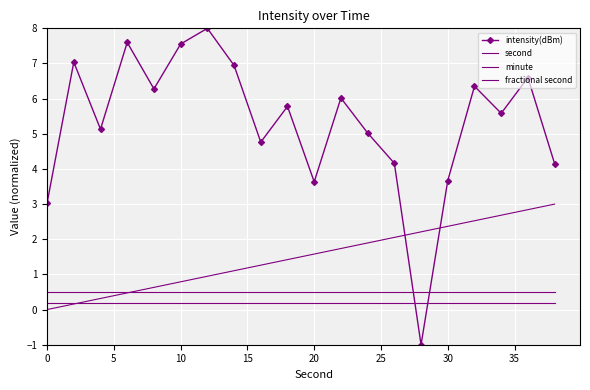

Rank the series by their maximum value, from lowest to highest.

fractional second, minute, second, intensity(dBm)